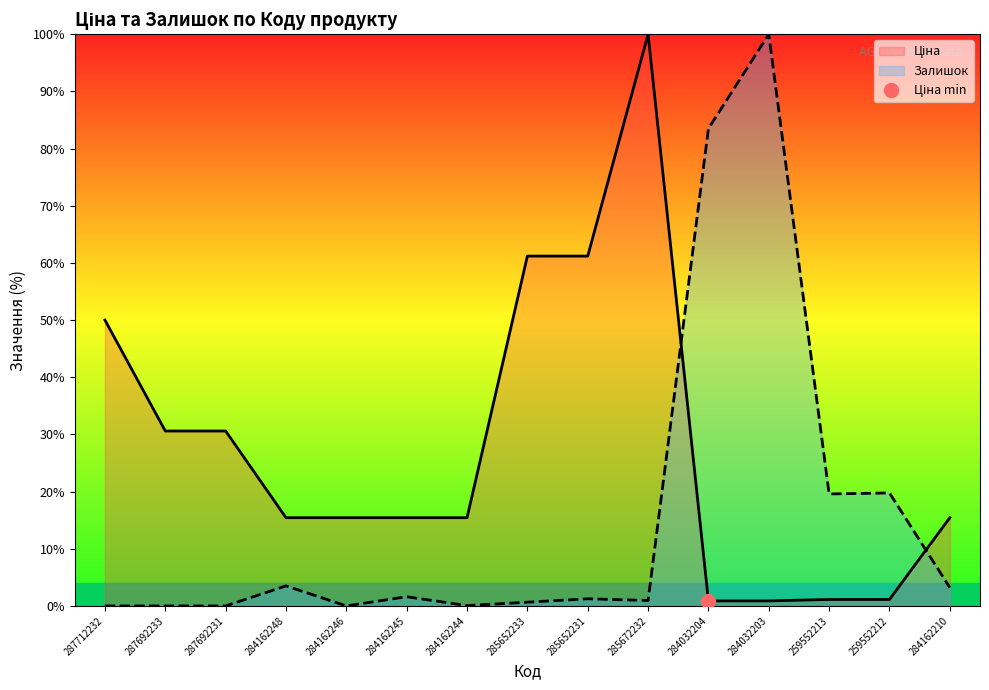

How many intersections are there between Залишок and Ціна?

2